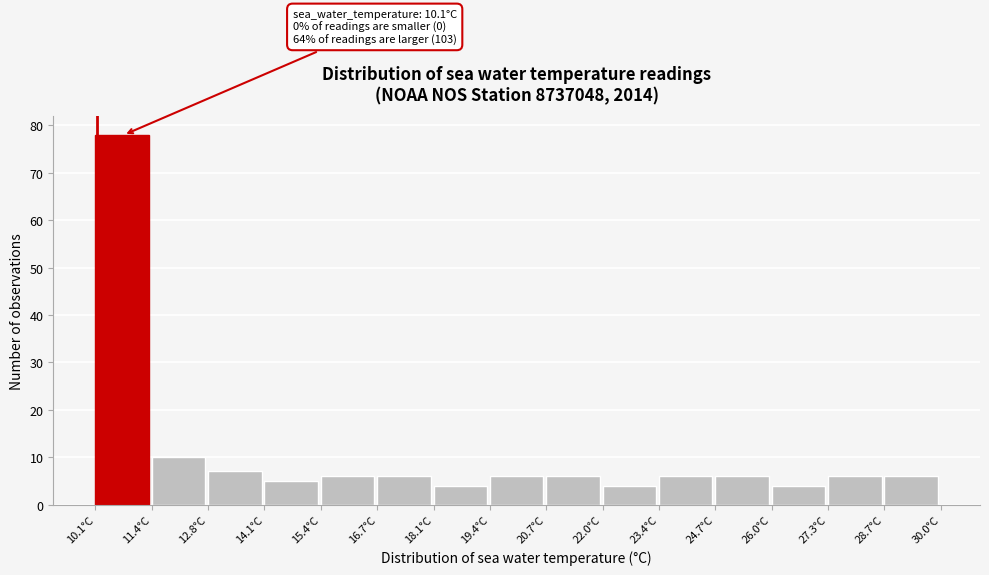

Over which range of the x-axis is the bar tallest?

10.2 to 11.4